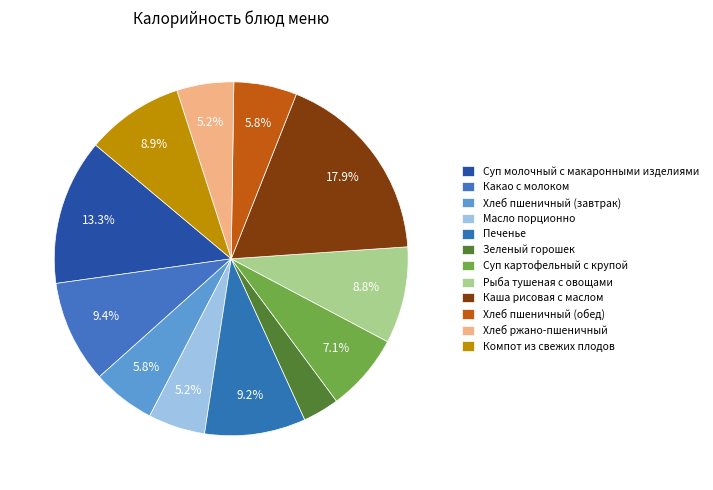

Rank the categories by value from lowest to highest.

Зеленый горошек, Масло порционно, Хлеб ржано-пшеничный, Хлеб пшеничный (завтрак), Хлеб пшеничный (обед), Суп картофельный с крупой, Рыба тушеная с овощами, Компот из свежих плодов, Печенье, Какао с молоком, Суп молочный с макаронными изделиями, Каша рисовая с маслом